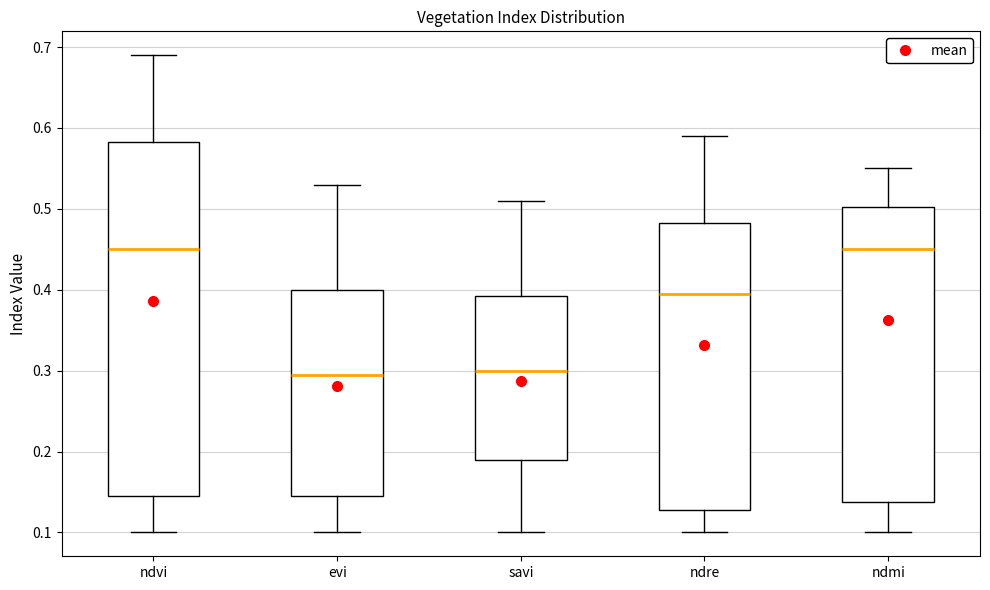

Reading left to right, transcribe this box plot: for each box, give where its median line is, the range the box spans, and where its two whiskers end, as read against the y-axis. The values are not printed on the chart, so give them approximately, as read against the axis.

ndvi: median 0.45, box 0.15 to 0.58, whiskers 0.10 to 0.69
evi: median 0.30, box 0.15 to 0.40, whiskers 0.10 to 0.53
savi: median 0.30, box 0.19 to 0.39, whiskers 0.10 to 0.51
ndre: median 0.40, box 0.13 to 0.48, whiskers 0.10 to 0.59
ndmi: median 0.45, box 0.14 to 0.50, whiskers 0.10 to 0.55